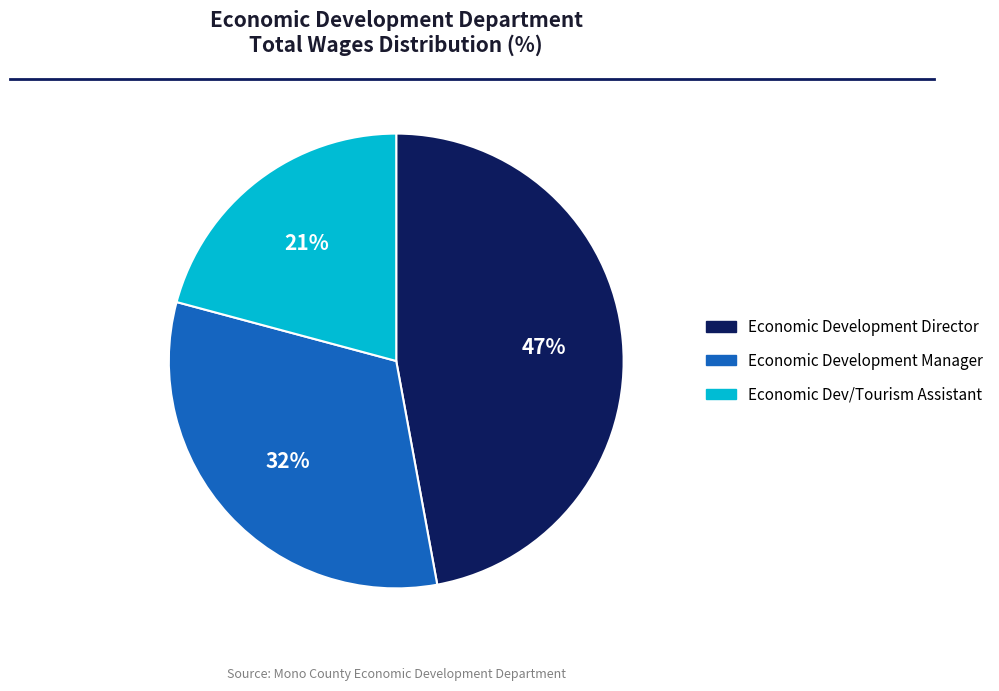

Do Economic Dev/Tourism Assistant and Economic Development Manager together represent more than half of the pie?

Yes